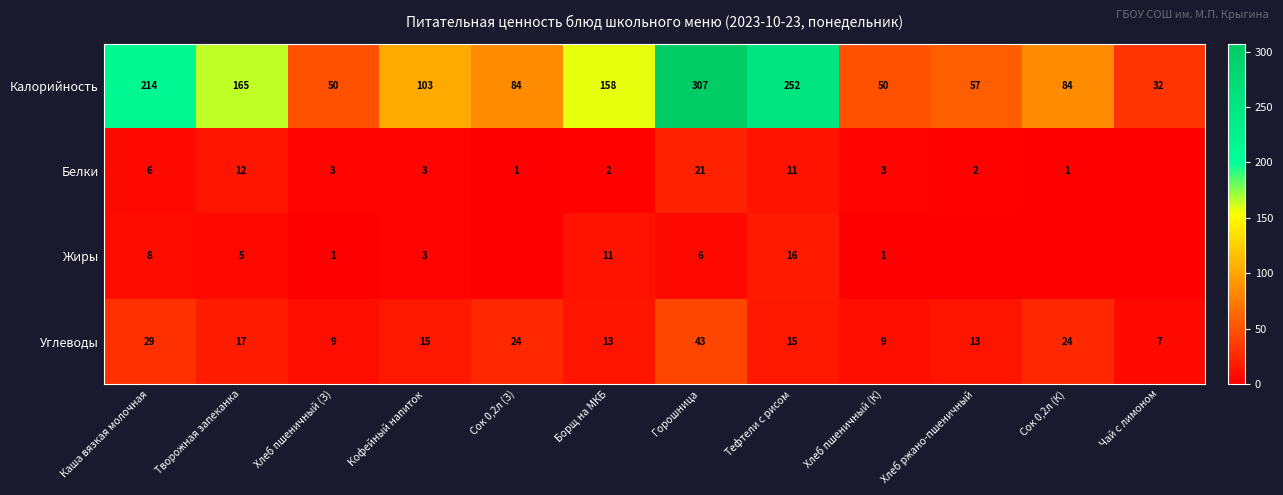

What is the difference between the highest and lowest values at Хлеб ржано-пшеничный?

57